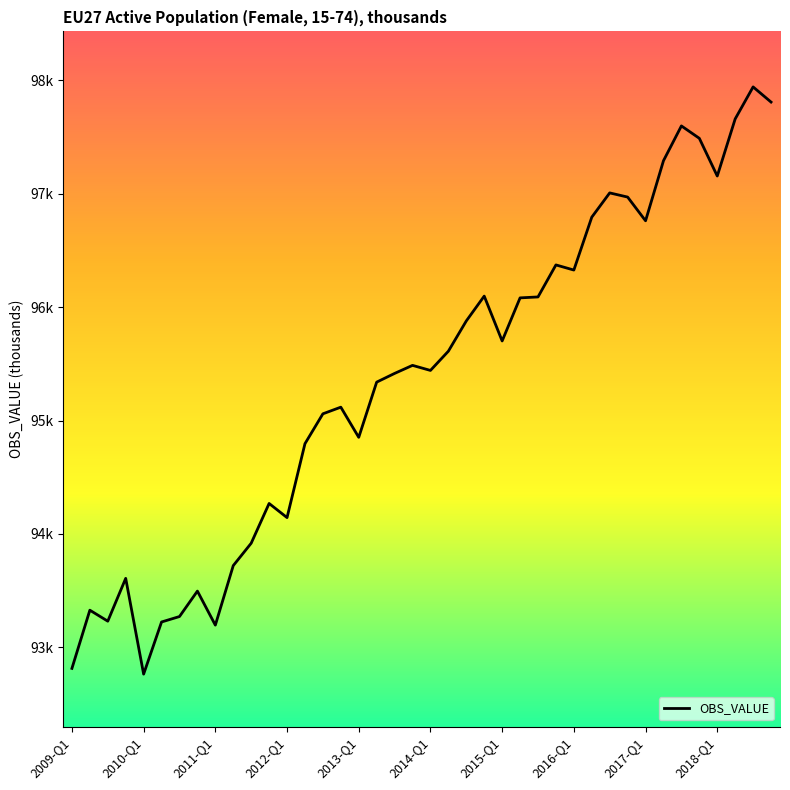

What is the difference between the second highest and minimum values?

5046.3